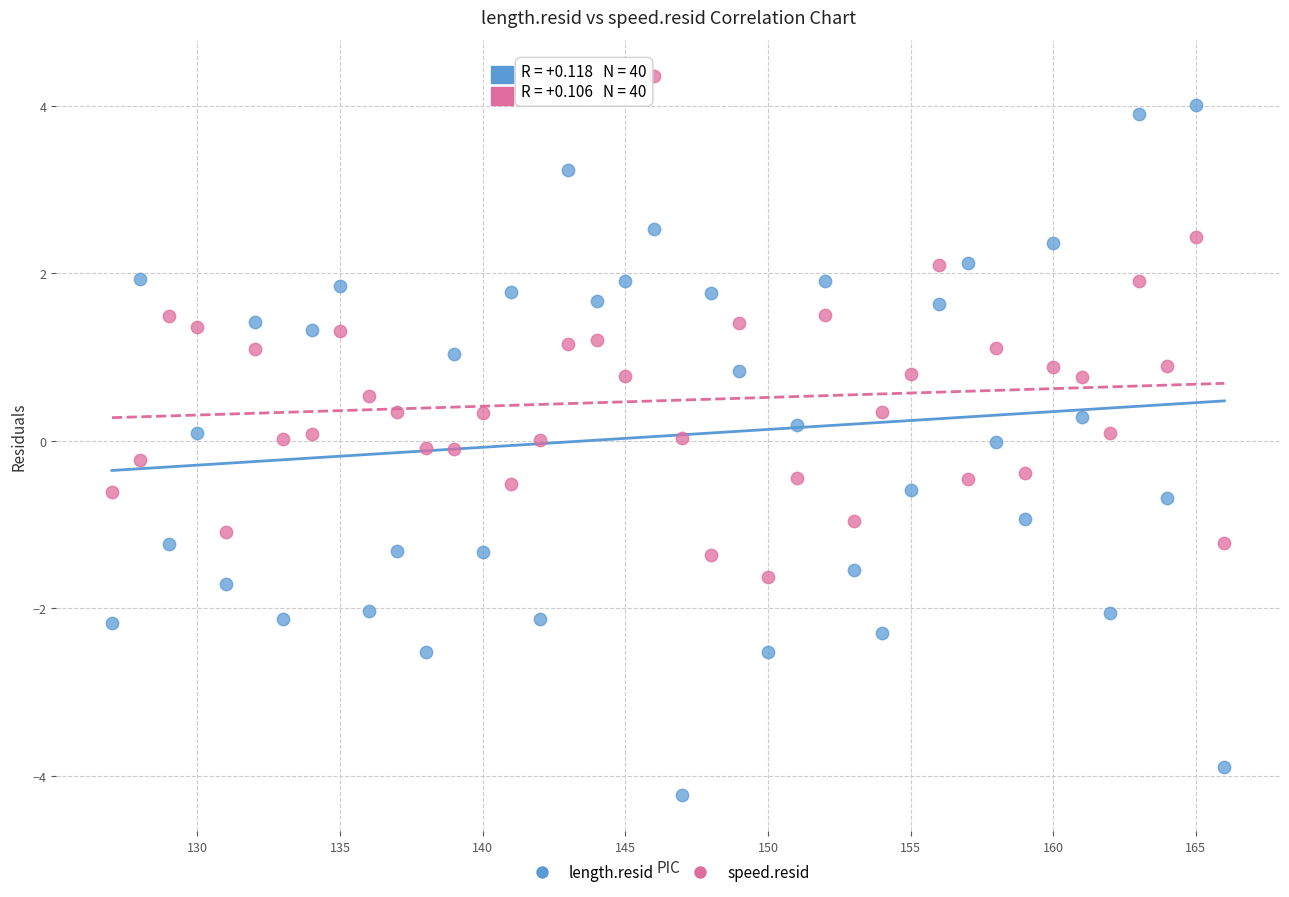

Across all data points, what is the range of X values (max minus min)?

39.0